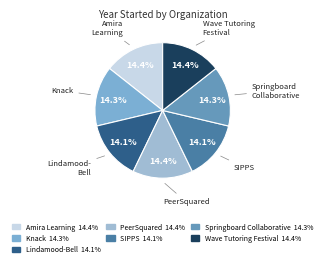

How many segments does this pie chart have?

7